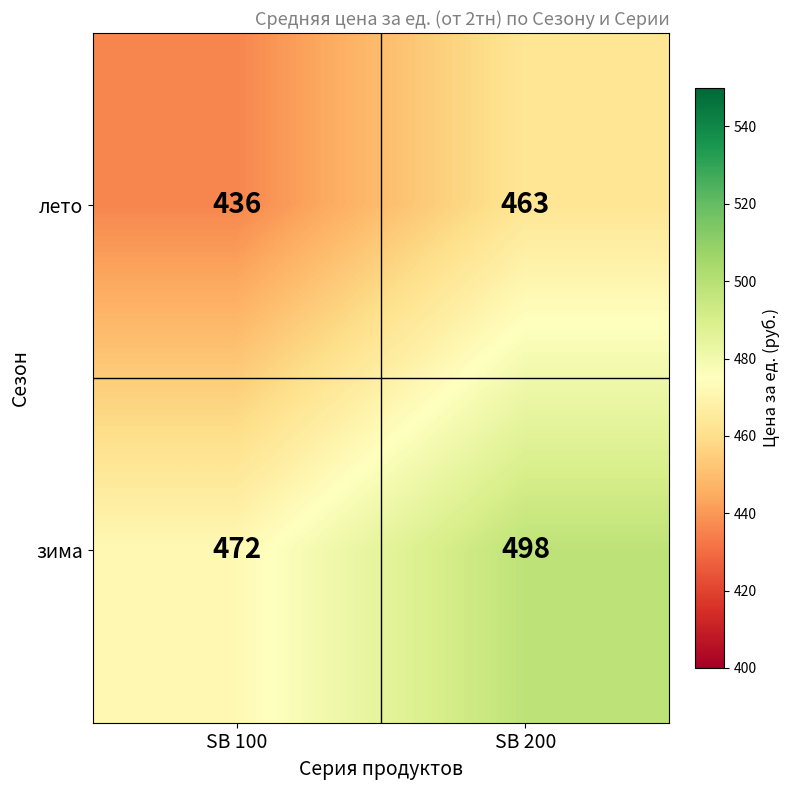

At which category does the chart reach its peak across all series?

SB 200